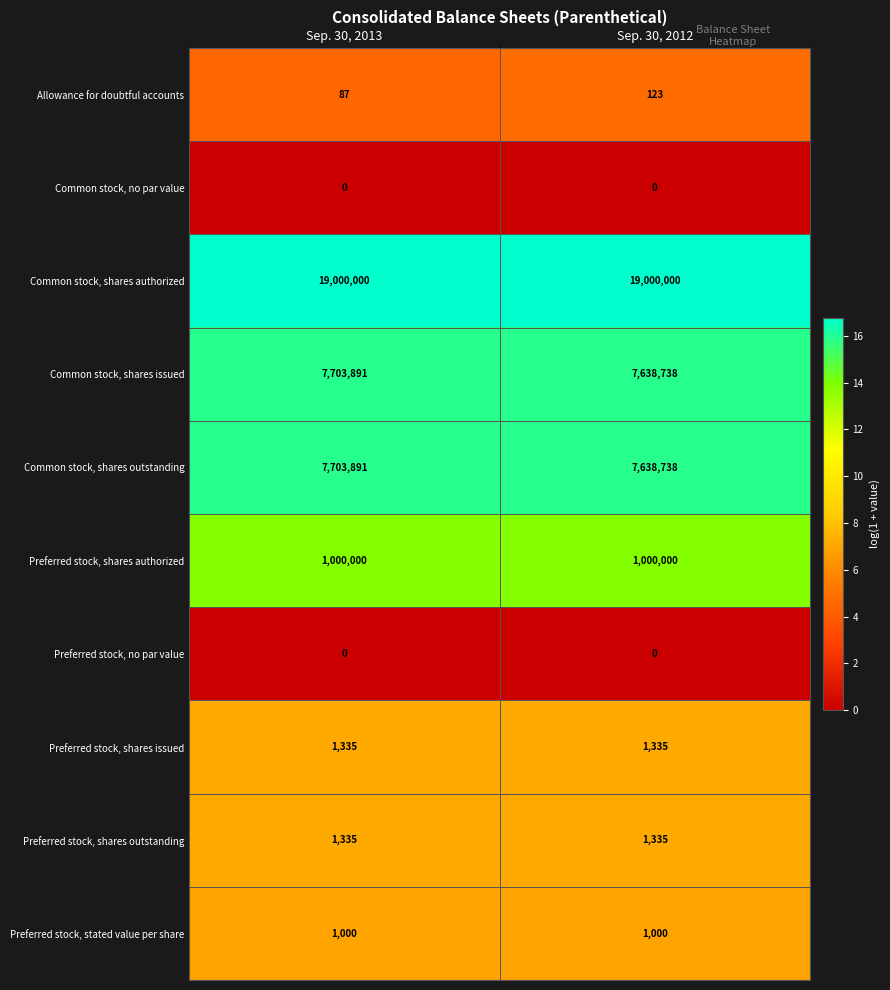

What is the minimum value for Allowance for doubtful accounts?

87